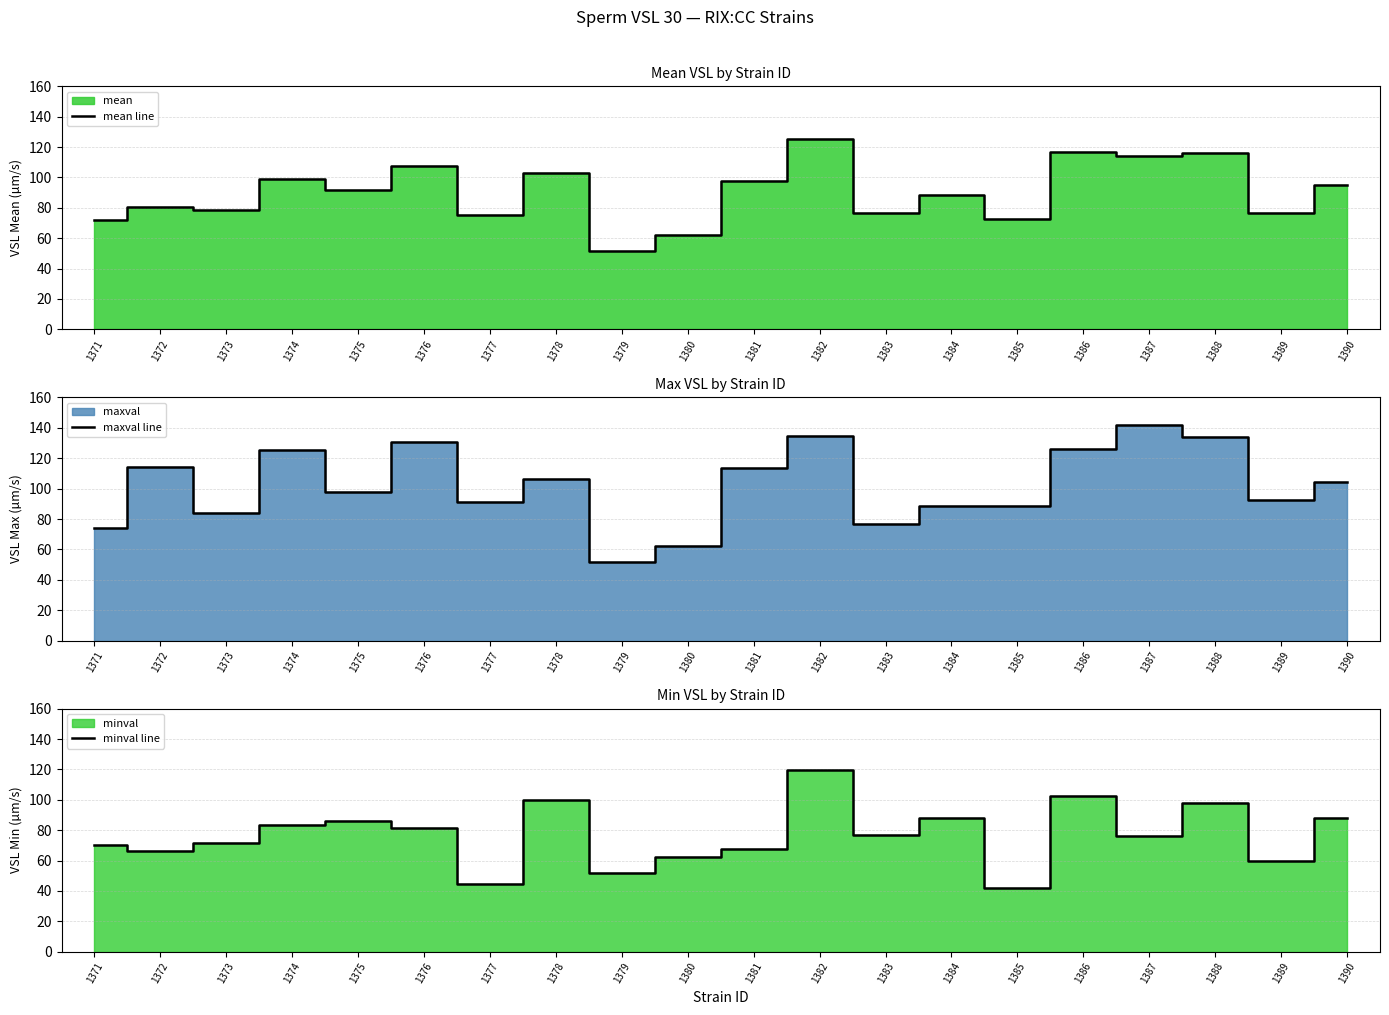

How many lines are shown in the chart?

3